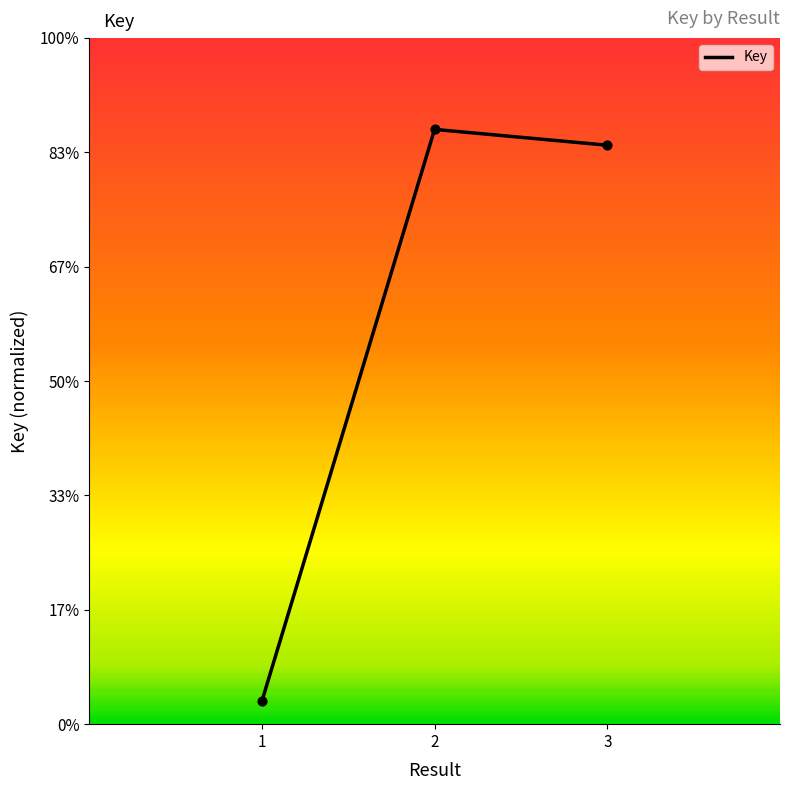

What is the change in value from 2 to 3?

-0.1